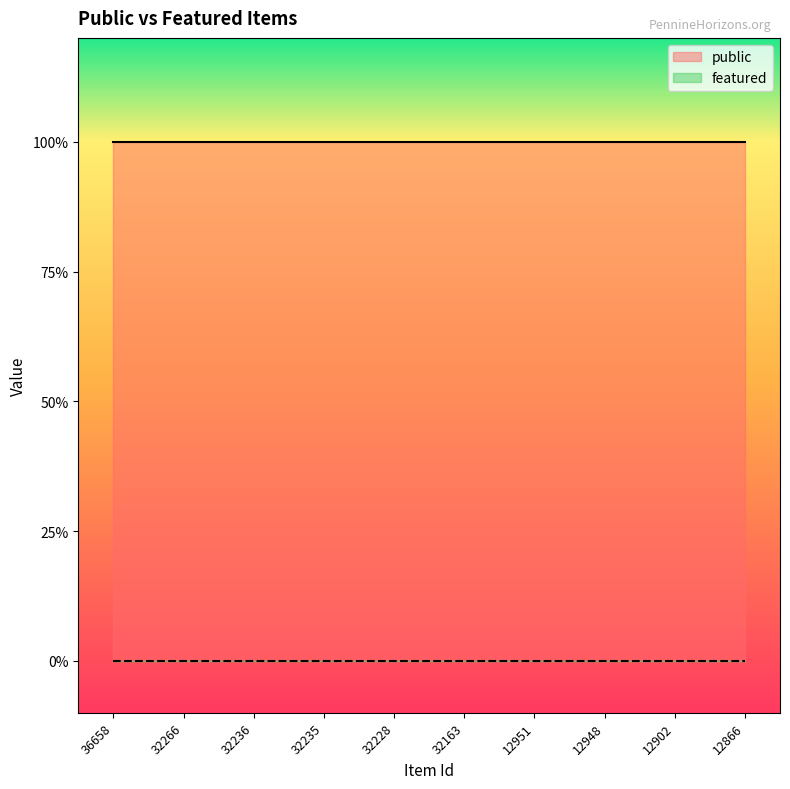

What is the total value across all series at 32235?

1